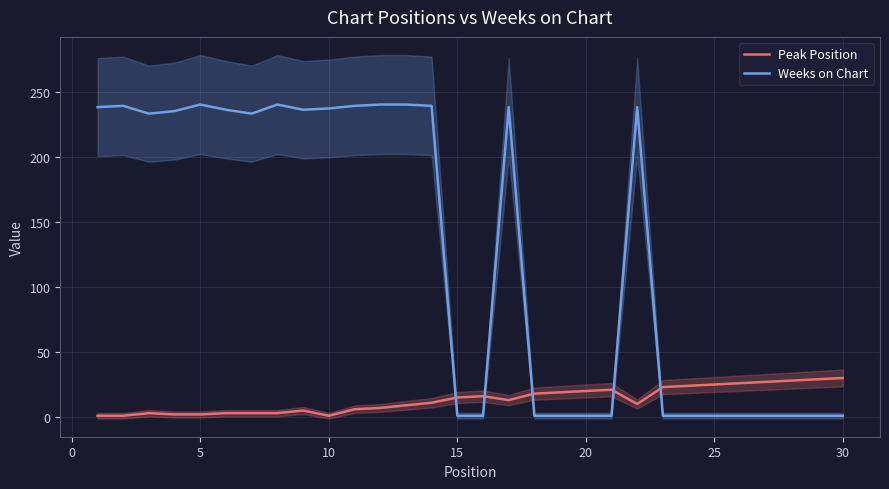

Rank the series by their average value, from highest to lowest.

Weeks on Chart, Peak Position